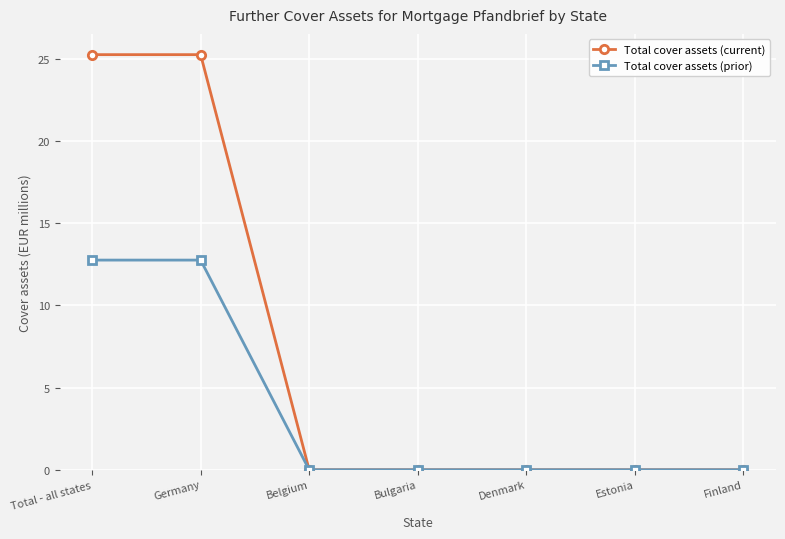

At how many categories does at least one series exceed 17?

2